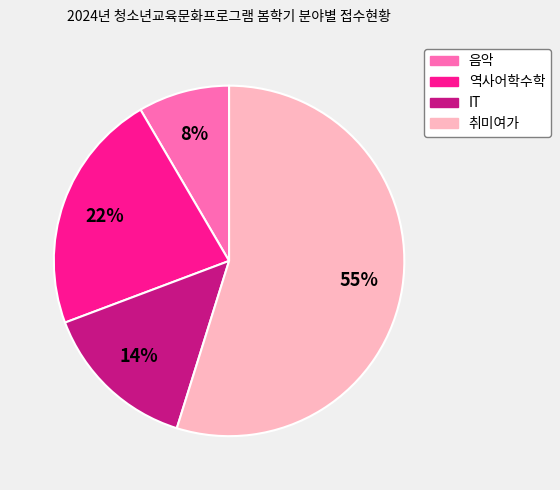

Do 취미여가 and IT together represent more than half of the pie?

Yes